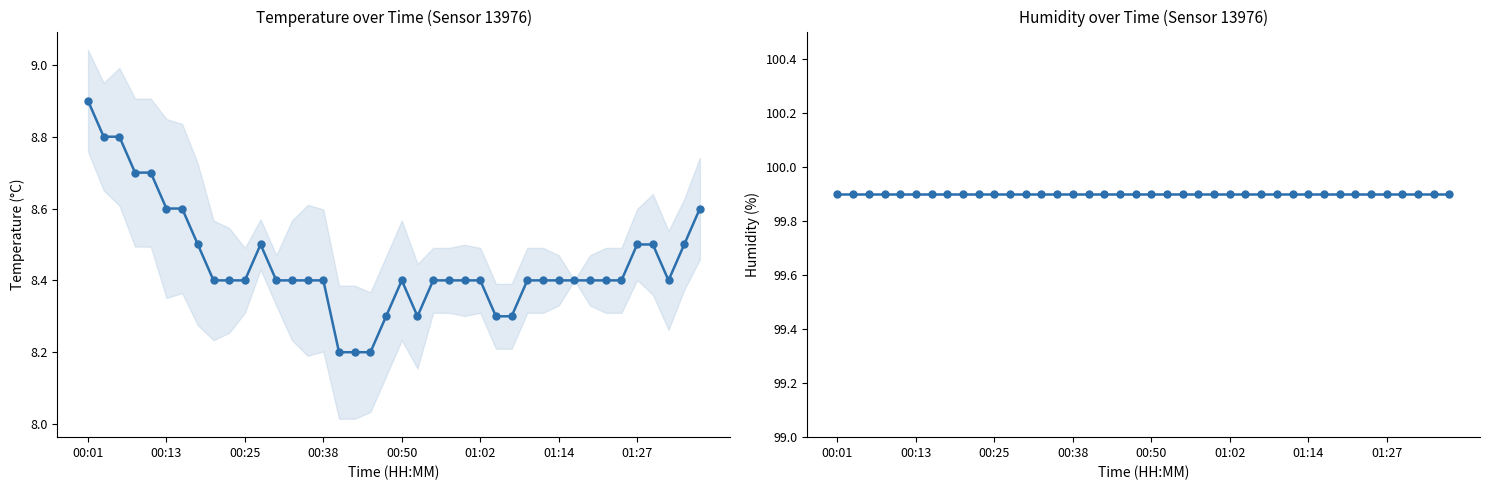

Which has a higher value, 24 or 26?

24